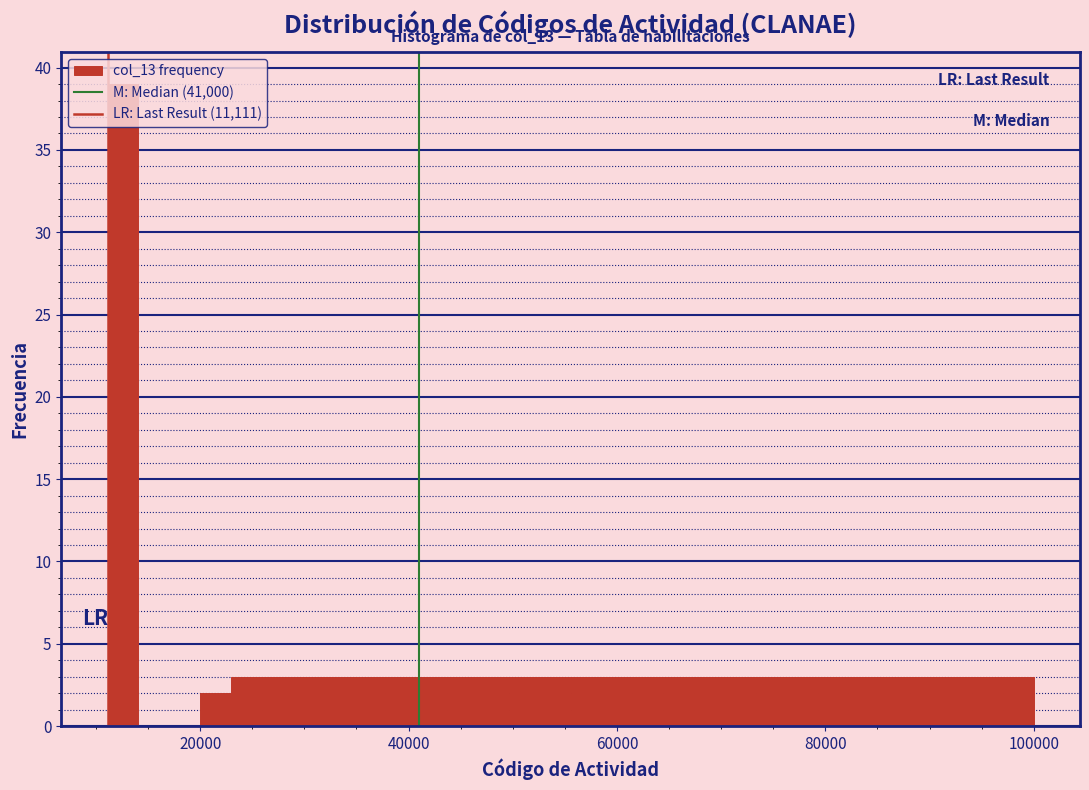

Read against the x-axis, roughly where is the centre of the tallest bar?

12000